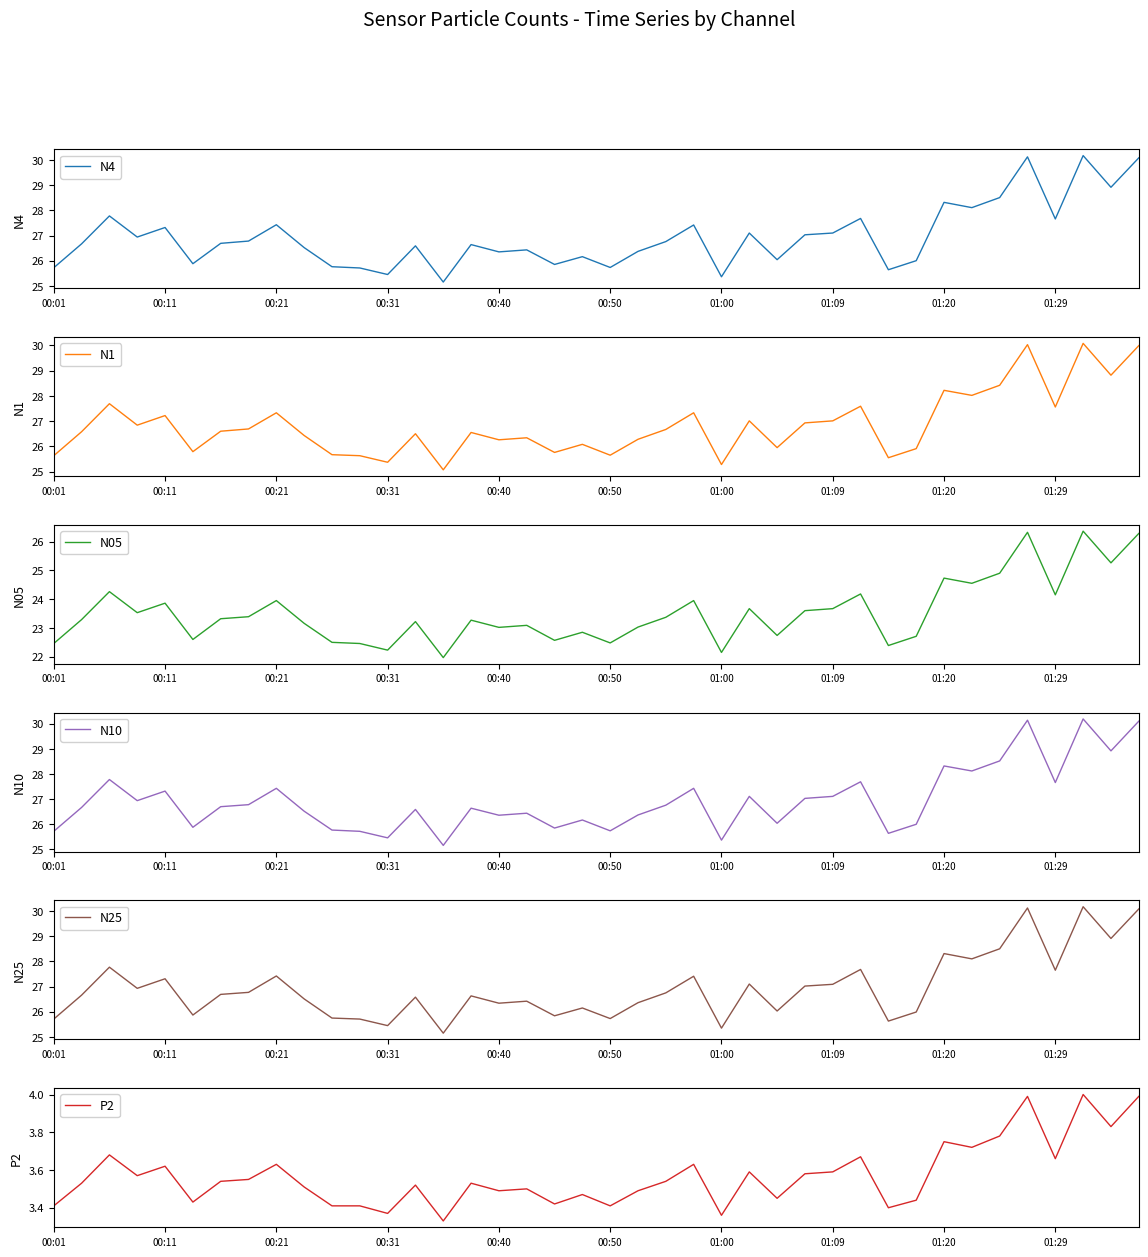

True or false: N4 has more than 1 points higher than both neighbors.

True